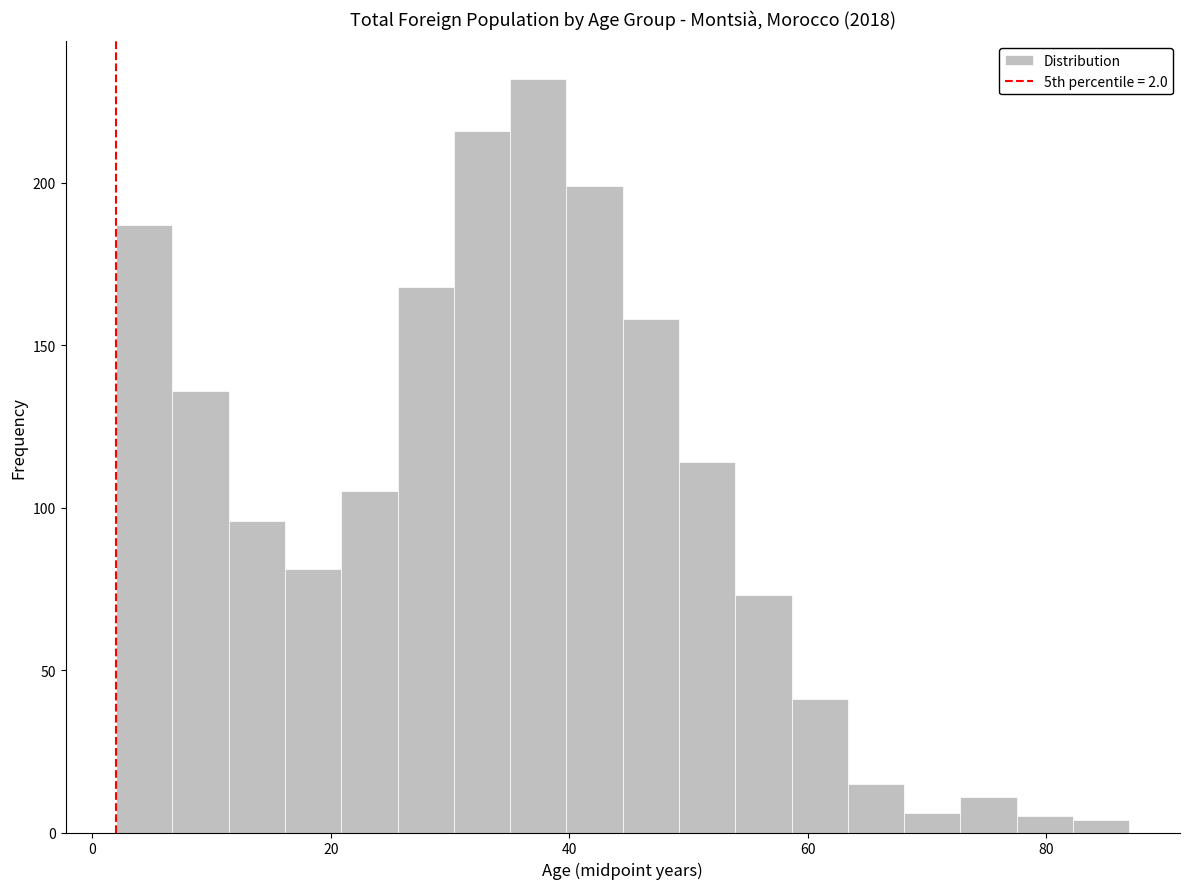

Read against the x-axis, roughly where is the centre of the tallest bar?

38